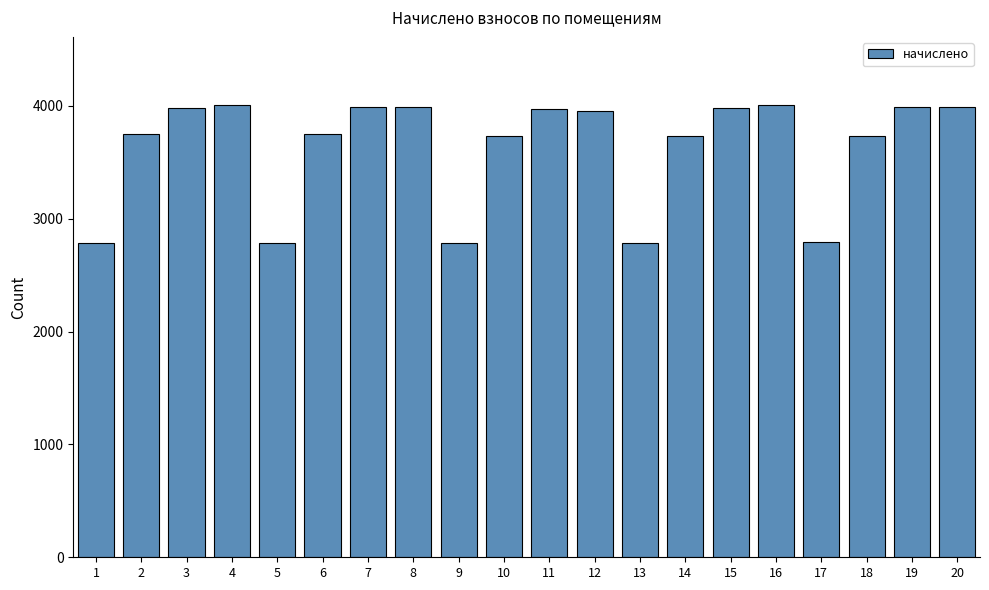

What is the average value?

3626.2